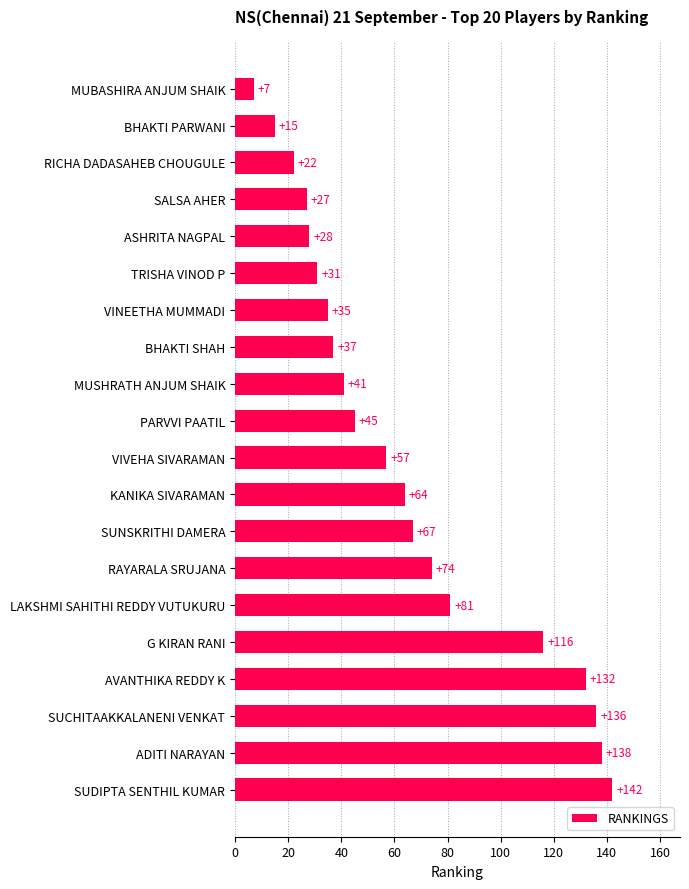

At which label is the value closest to 74?

RAYARALA SRUJANA